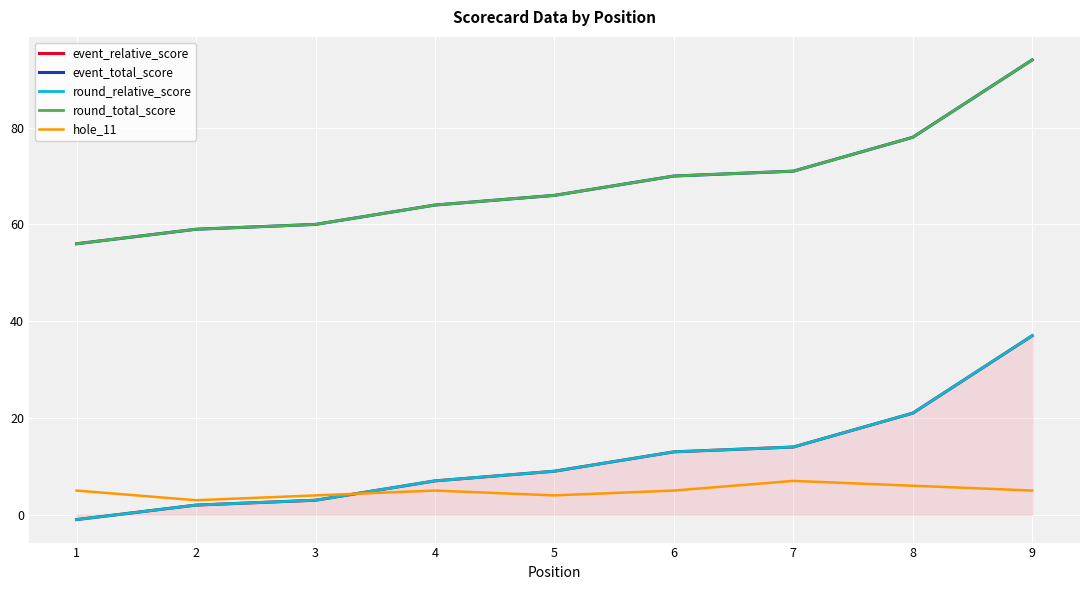

Read the event_relative_score value at 6.

13